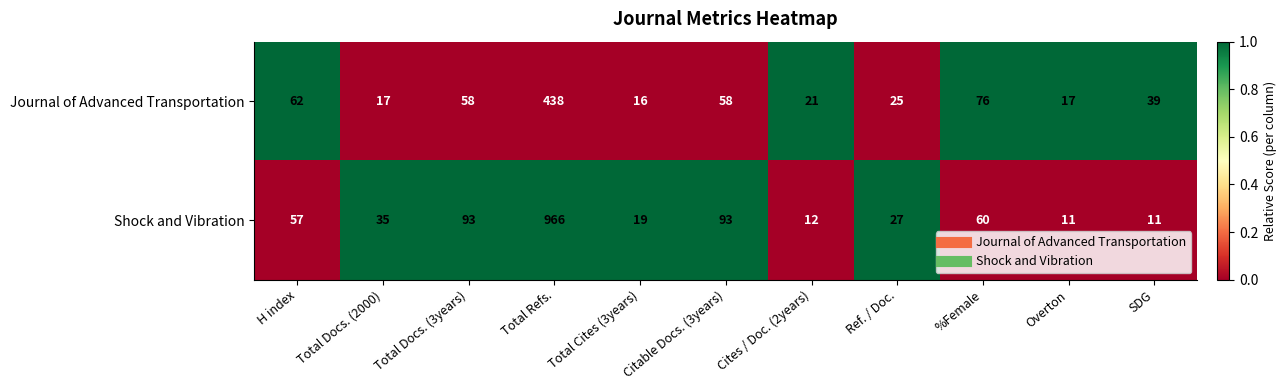

What is the greatest value displayed?

966